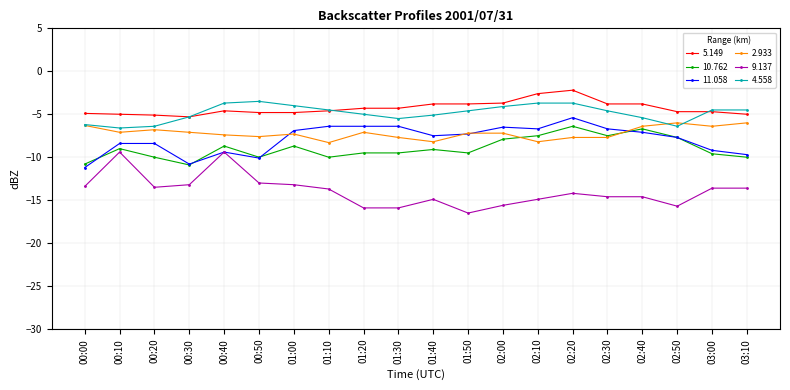

Is the value of 10.762 at 01:10 greater than the value of 2.933 at 02:10?

No